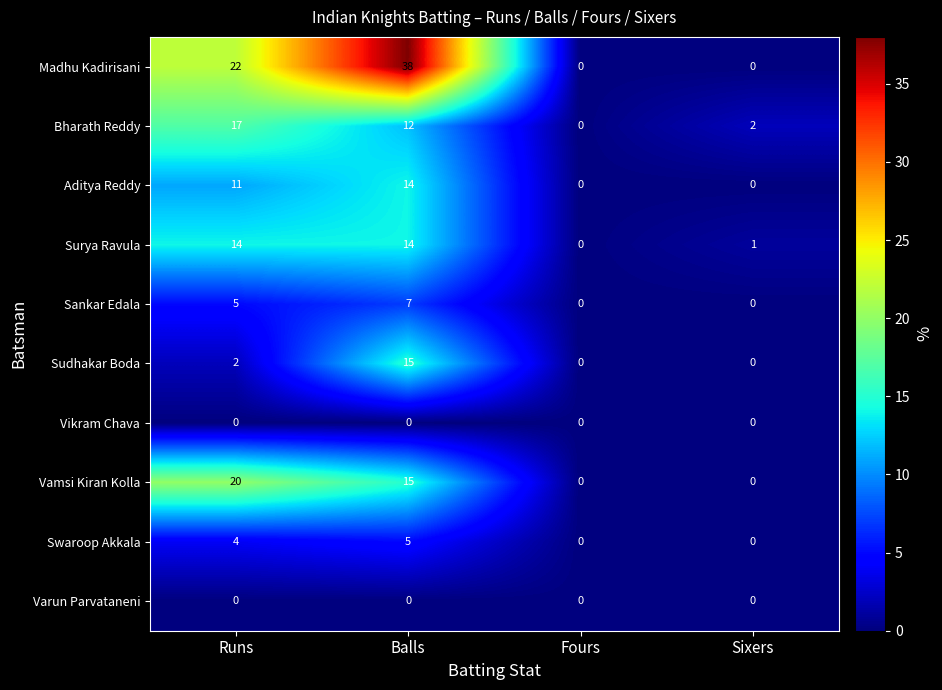

Which series has the largest range (max minus min)?

Madhu Kadirisani